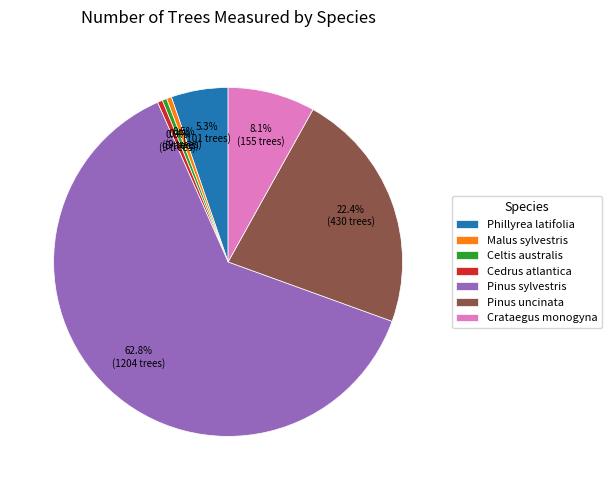

To the nearest percent, what is the difference between the Phillyrea latifolia and Cedrus atlantica slice percentages?

5%